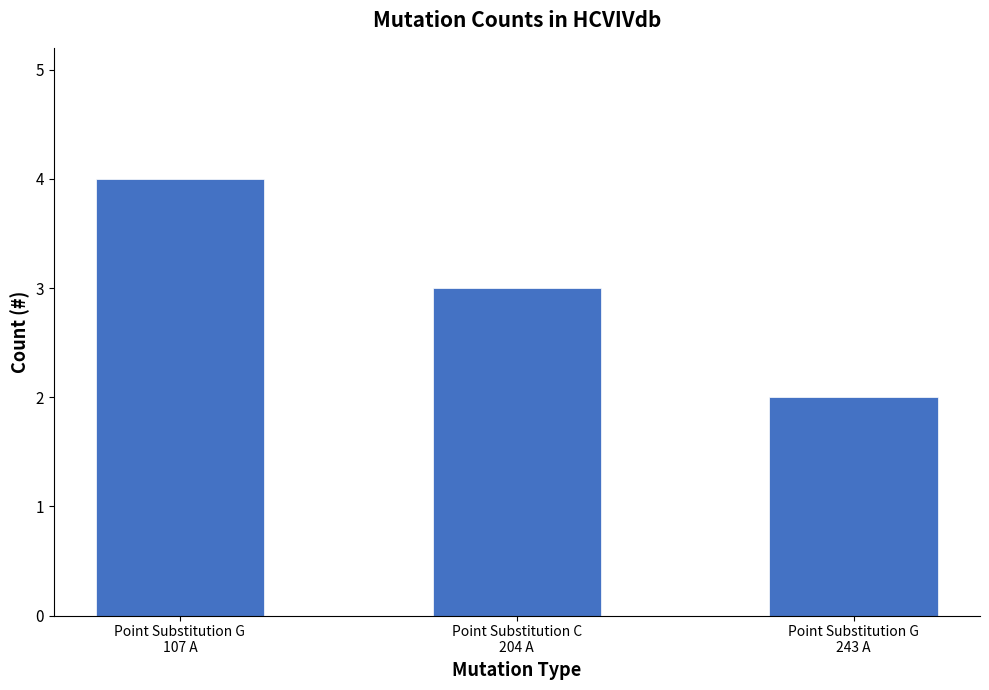

Reading left to right, what are all the values shown in this chart?

4	3	2